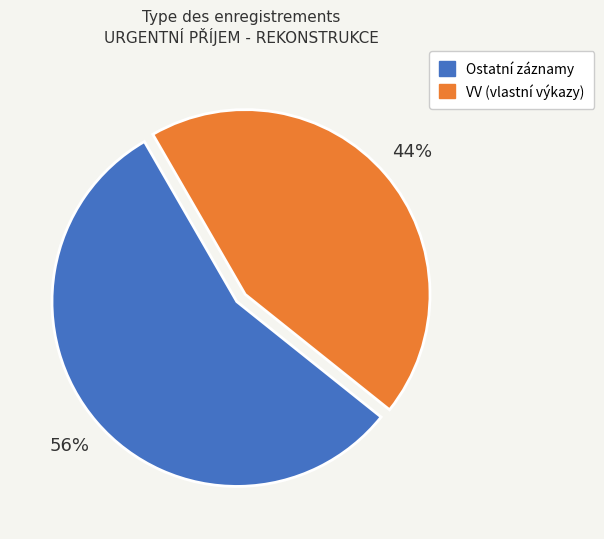

How many slices are in this pie chart?

2